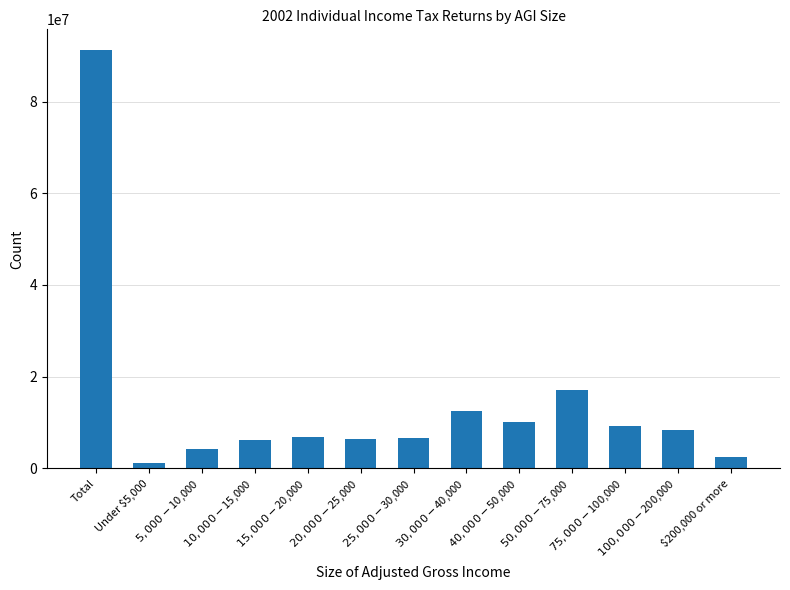

Which label corresponds to the largest value in the chart?

Total